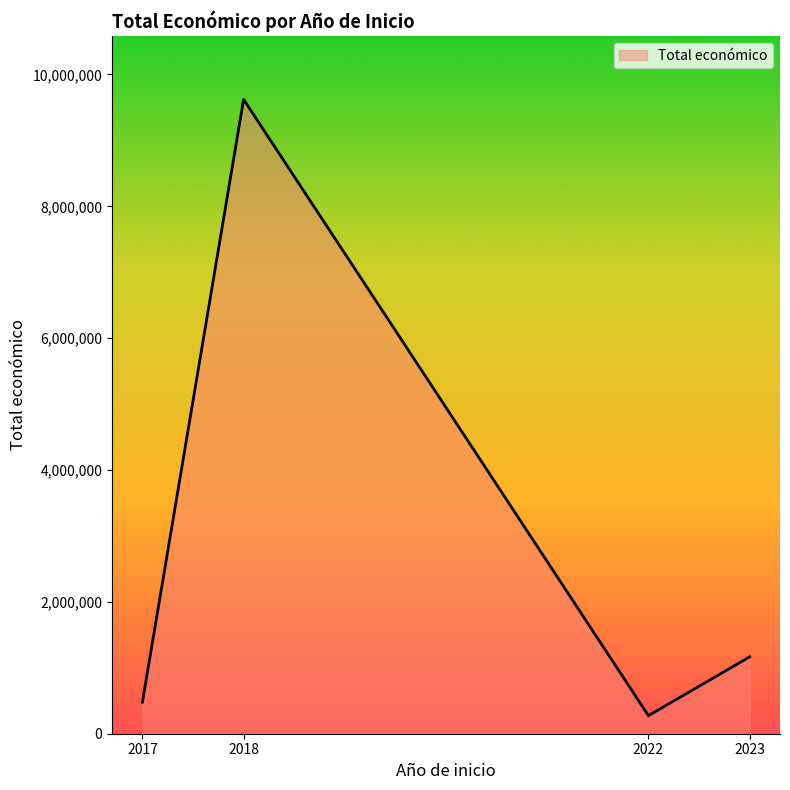

The value at 2022 is 274183. True or false?

True